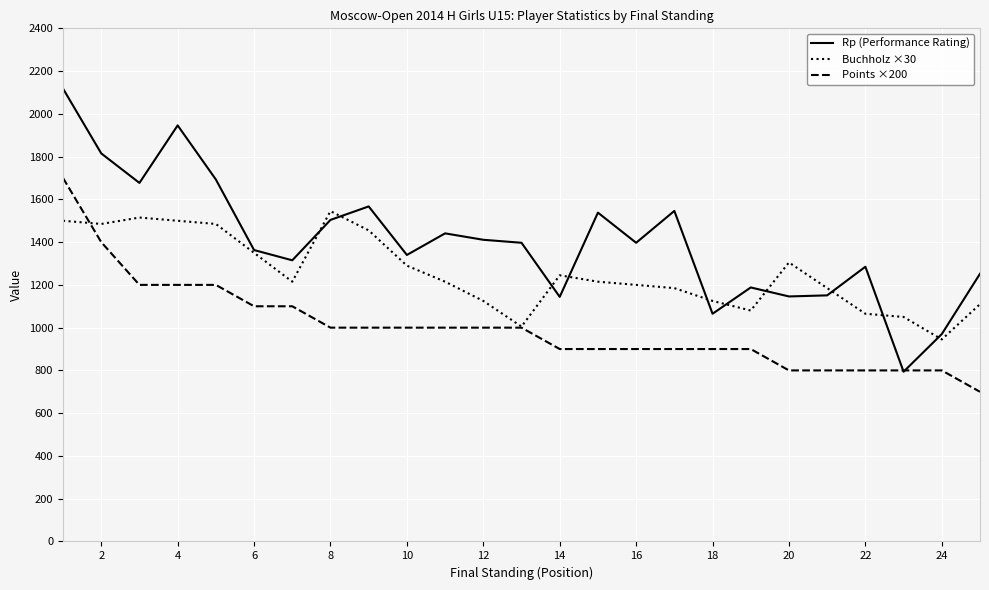

What are all the series names shown in the legend?

Rp (Performance Rating), Buchholz ×30, Points ×200